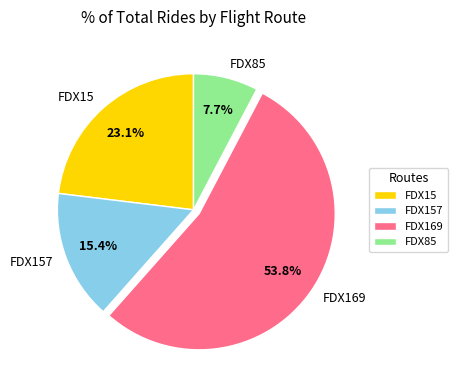

The FDX157 slice represents 10% of the pie. True or false?

False